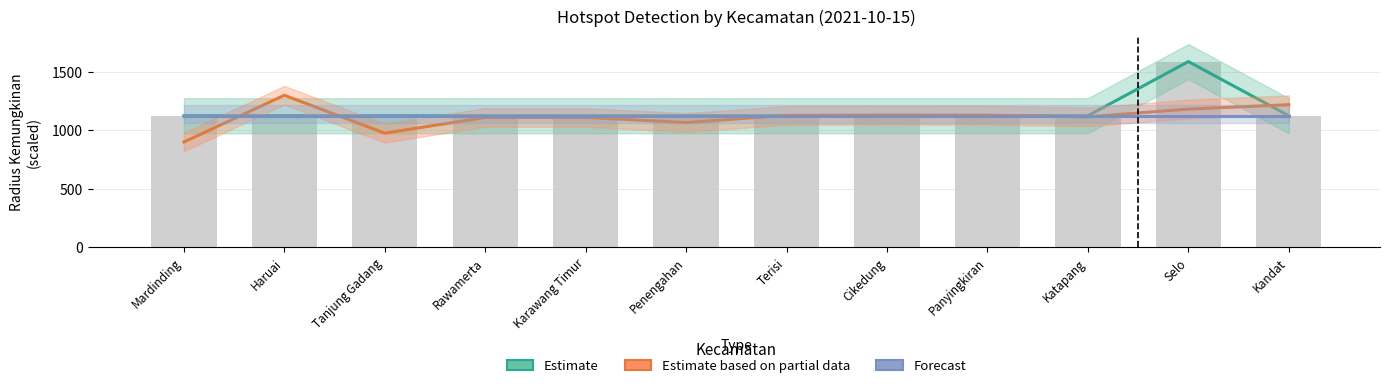

What is the minimum value shown in the chart?

900.0